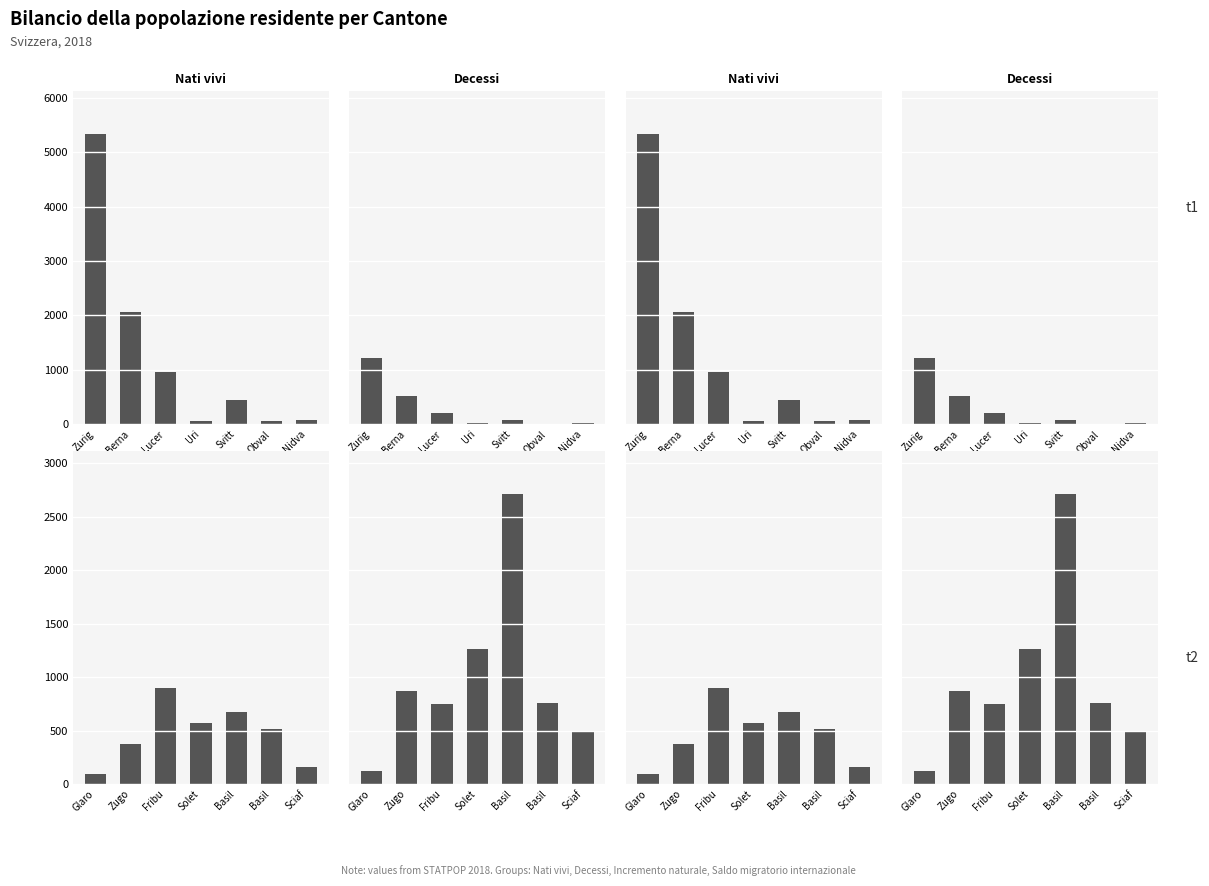

What is the sum of all Incremento naturale values?

3279